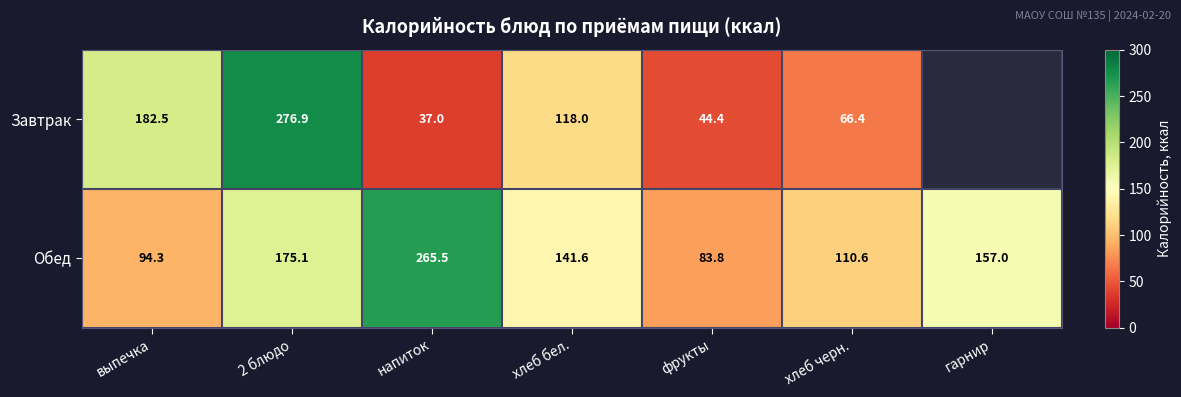

The Обед series shows 265.5 at напиток. True or false?

True